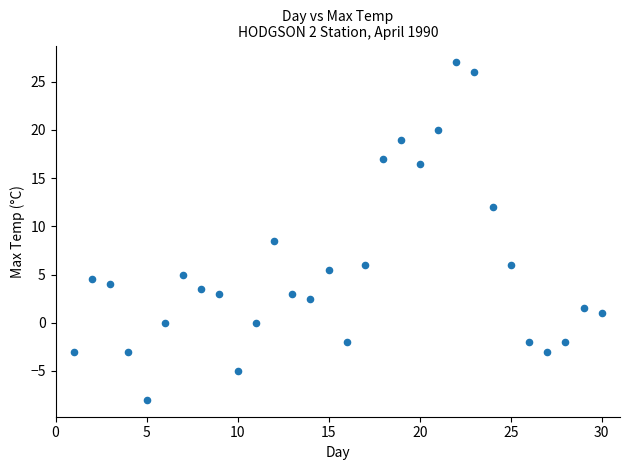

What Y value in the scatter plot is closest to 9?

8.5